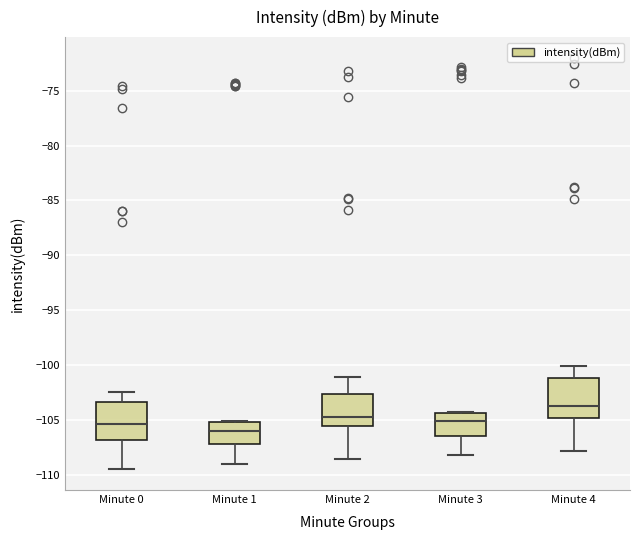

Reading left to right, transcribe this box plot: for each box, give where its median line is, the range the box spans, and where its two whiskers end, as read against the y-axis. The values are not printed on the chart, so give them approximately, as read against the axis.

Minute 0: median -105.5, box -107.0 to -103.5, whiskers -109.5 to -102.5
Minute 1: median -106.0, box -107.0 to -105.0, whiskers -109.0 to -105.0
Minute 2: median -104.5, box -105.5 to -102.5, whiskers -108.5 to -101.0
Minute 3: median -105.0, box -106.5 to -104.5, whiskers -108.0 to -104.0
Minute 4: median -103.5, box -105.0 to -101.0, whiskers -108.0 to -100.0